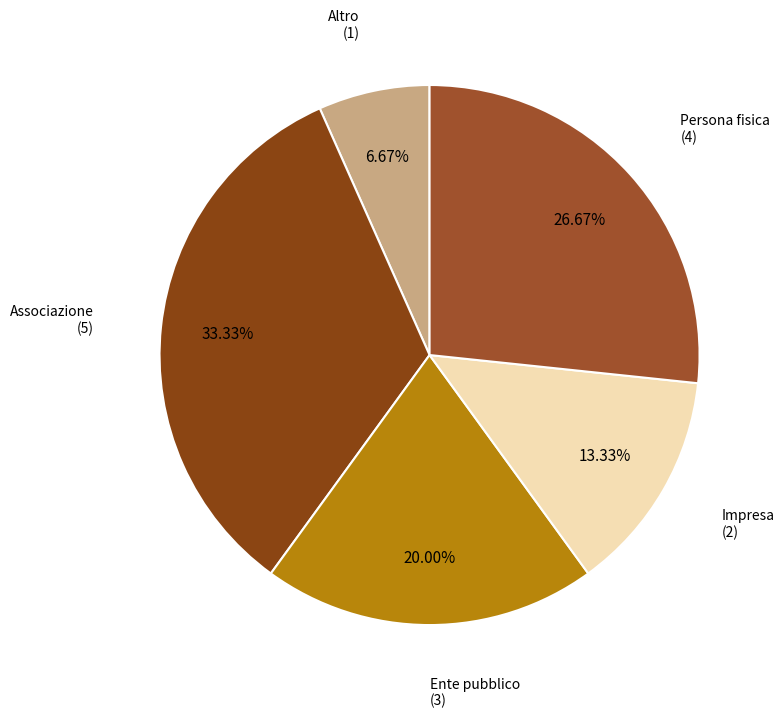

True or false: Associazione accounts for 47% of the total.

False